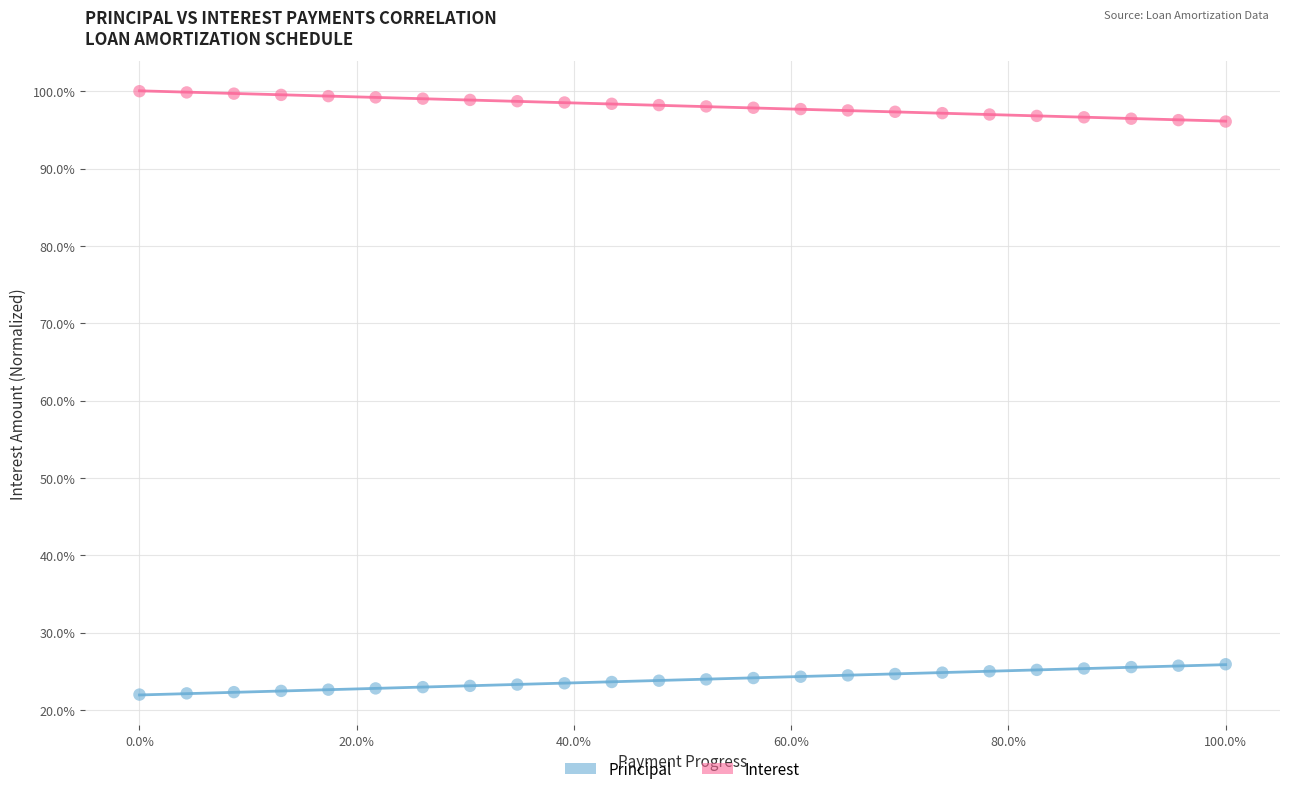

What are all the series names shown in the legend?

Principal, Interest